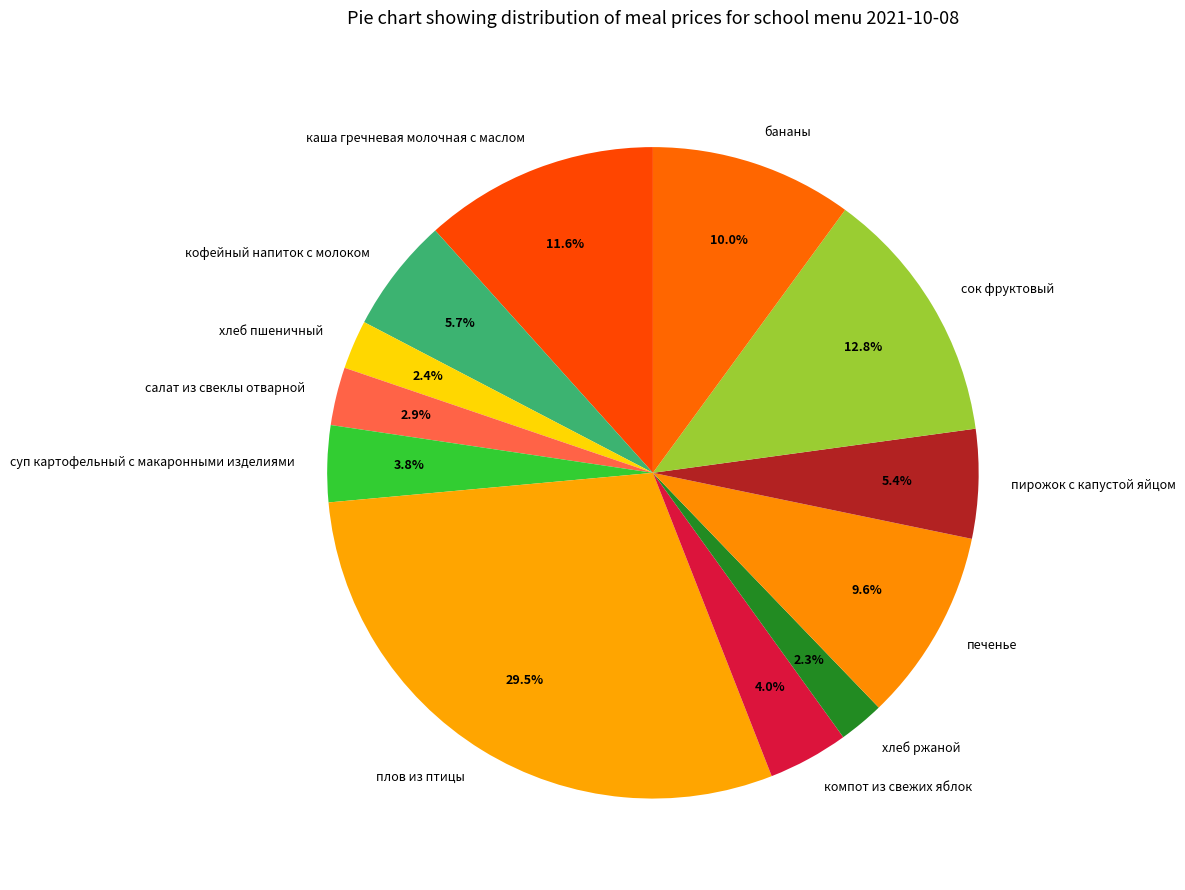

Combined, what portion of the pie is пирожок с капустой яйцом and кофейный напиток с молоком?

11.1%